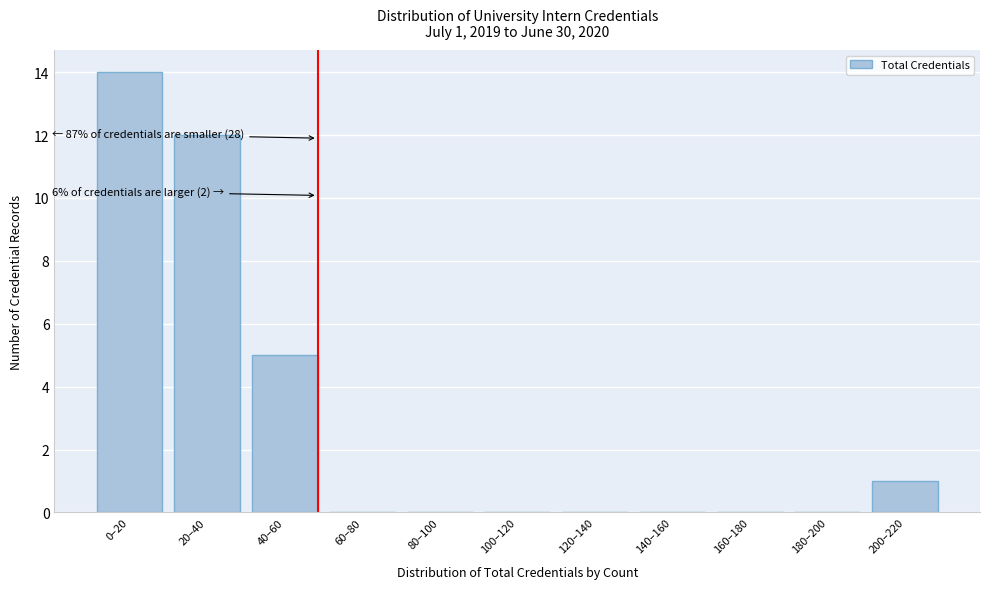

Reading left to right, list all the values displayed in this chart.

0–20=14	20–40=12	40–60=5	60–80=0	80–100=0	100–120=0	120–140=0	140–160=0	160–180=0	180–200=0	200–220=1